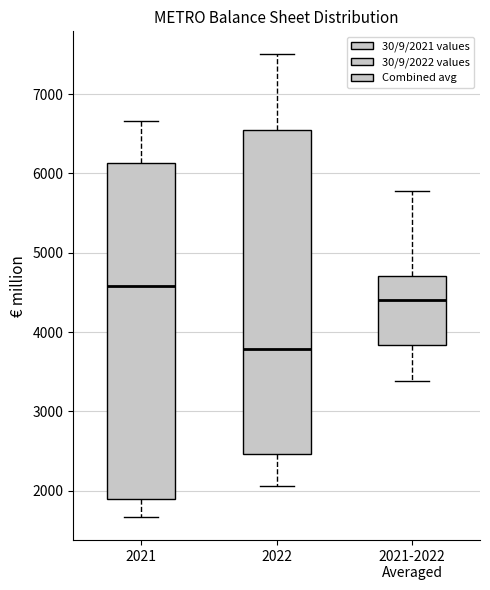

Where does the median line of the box for 2021-2022 Averaged sit on the y-axis? The values are not printed on the chart, so give them approximately, as read against the axis.

4400